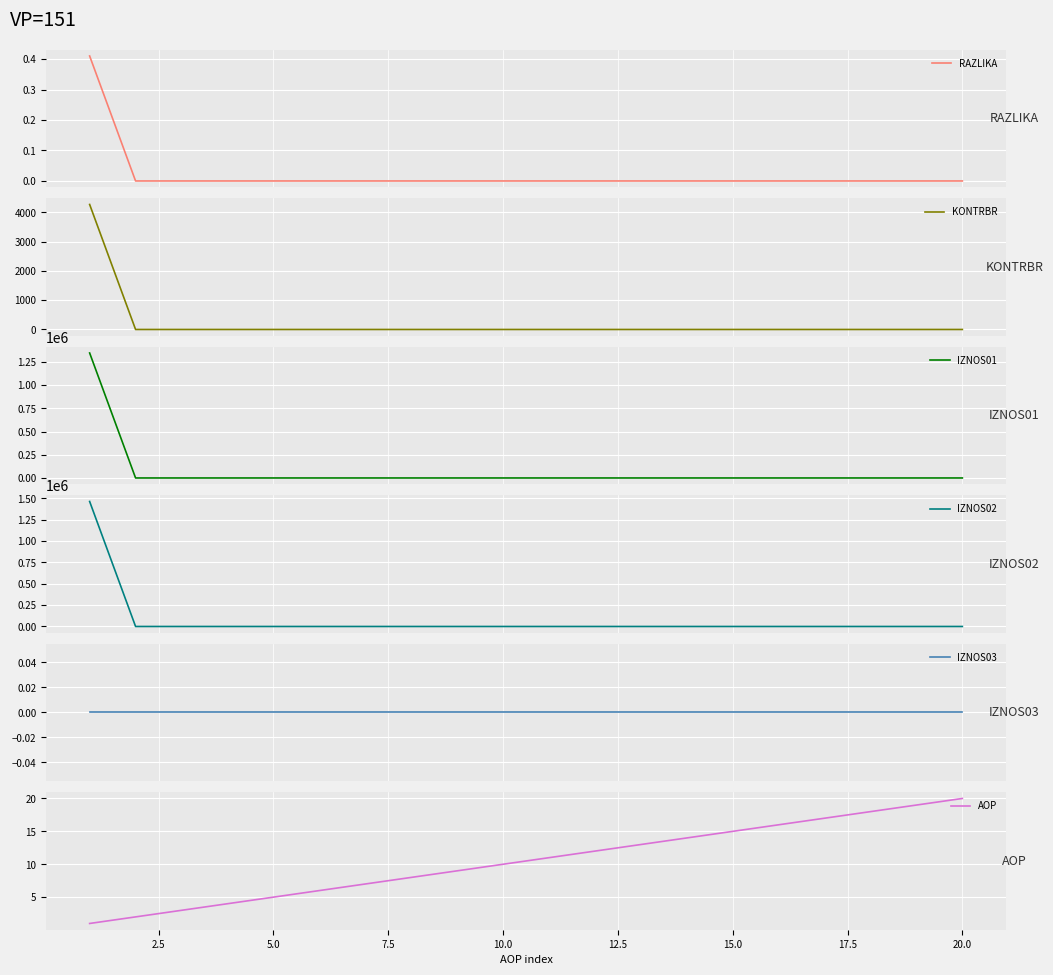

The AOP series shows 22 at 15.0. True or false?

False